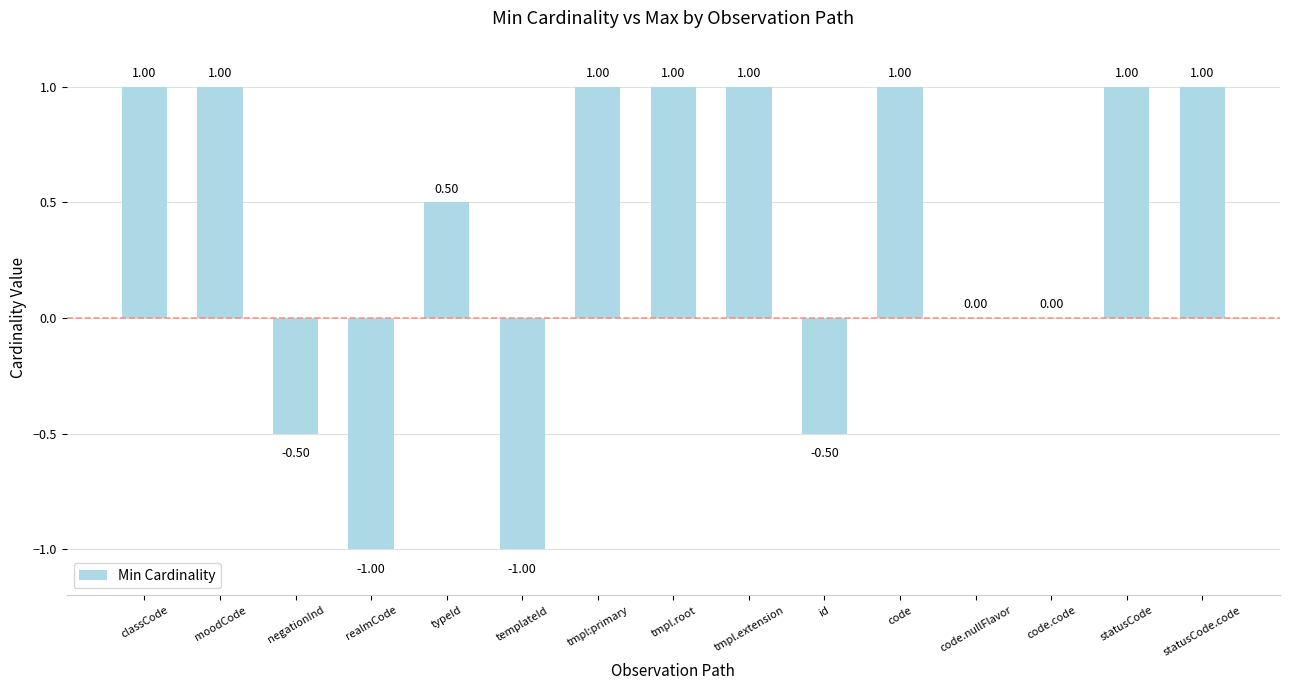

Which has a higher value, code or code.code?

code